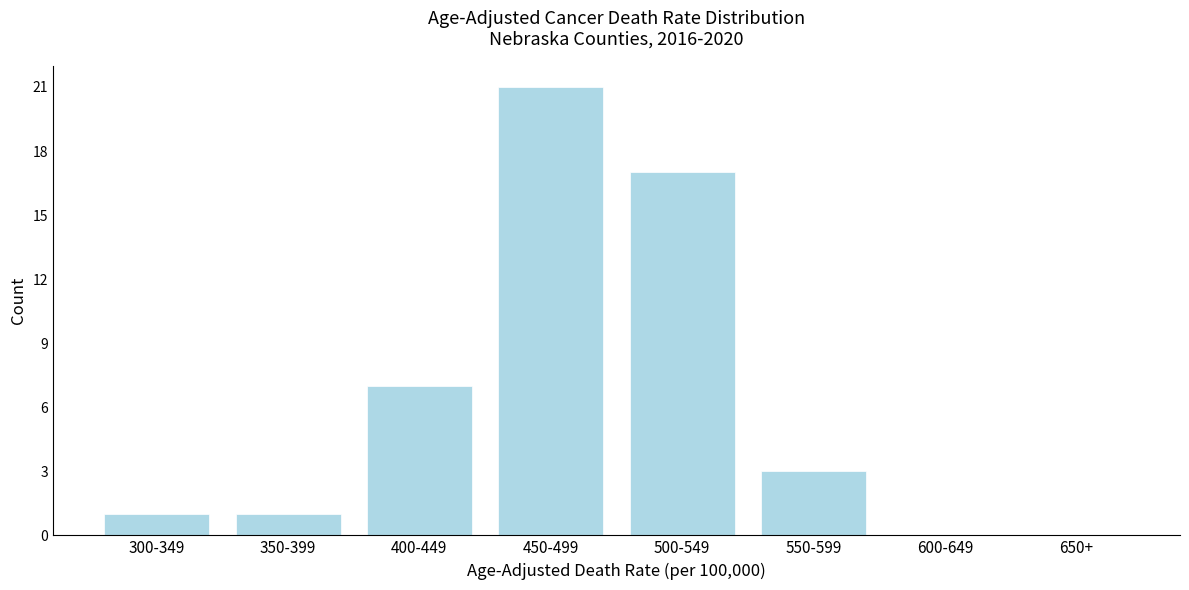

Reading right to left, transcribe all the data shown in this chart.

650+=0	600-649=0	550-599=3	500-549=17	450-499=21	400-449=7	350-399=1	300-349=1